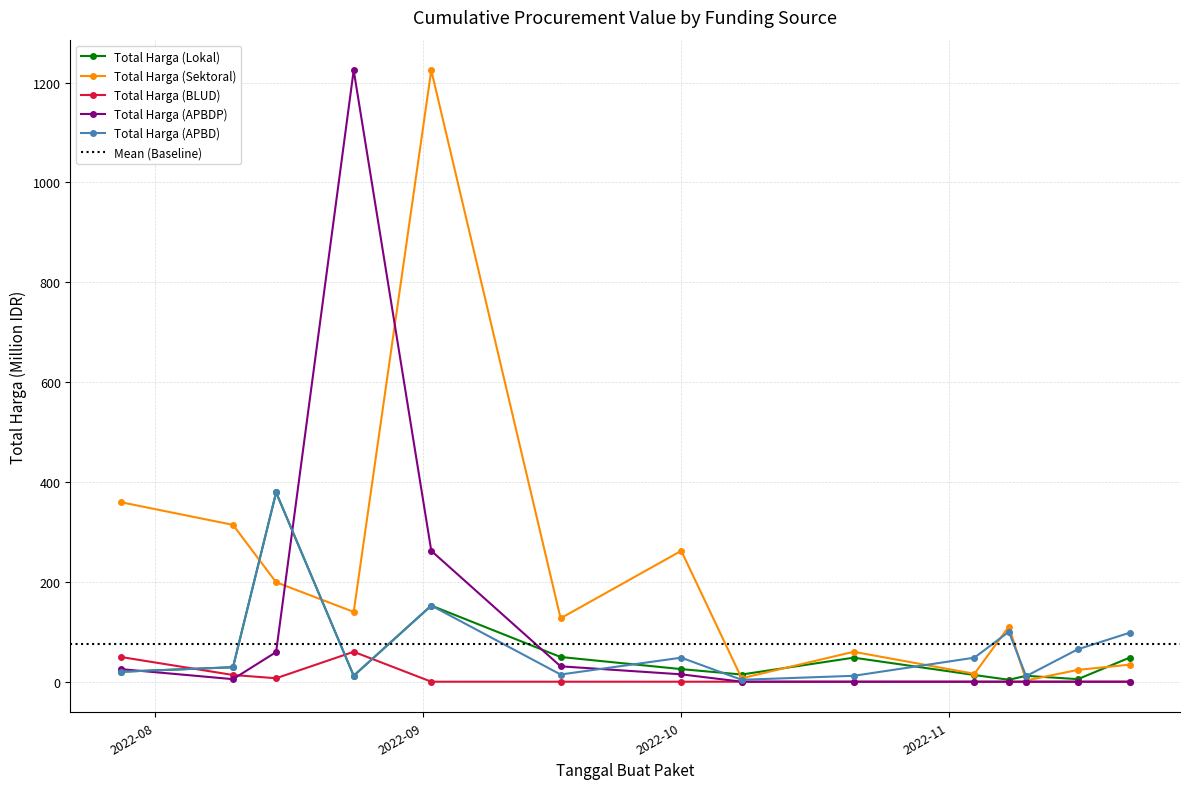

Rank the series at 2022-08-24 from highest to lowest value.

Total Harga (APBDP), Total Harga (Sektoral), Total Harga (BLUD), Total Harga (Lokal), Total Harga (APBD)